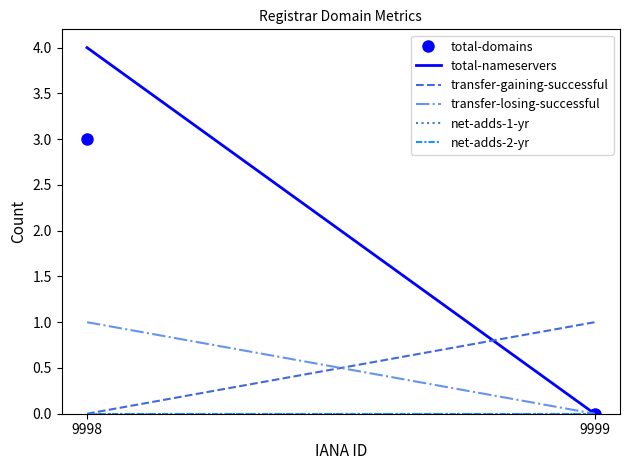

The value of total-domains at 9999 is 0. True or false?

True